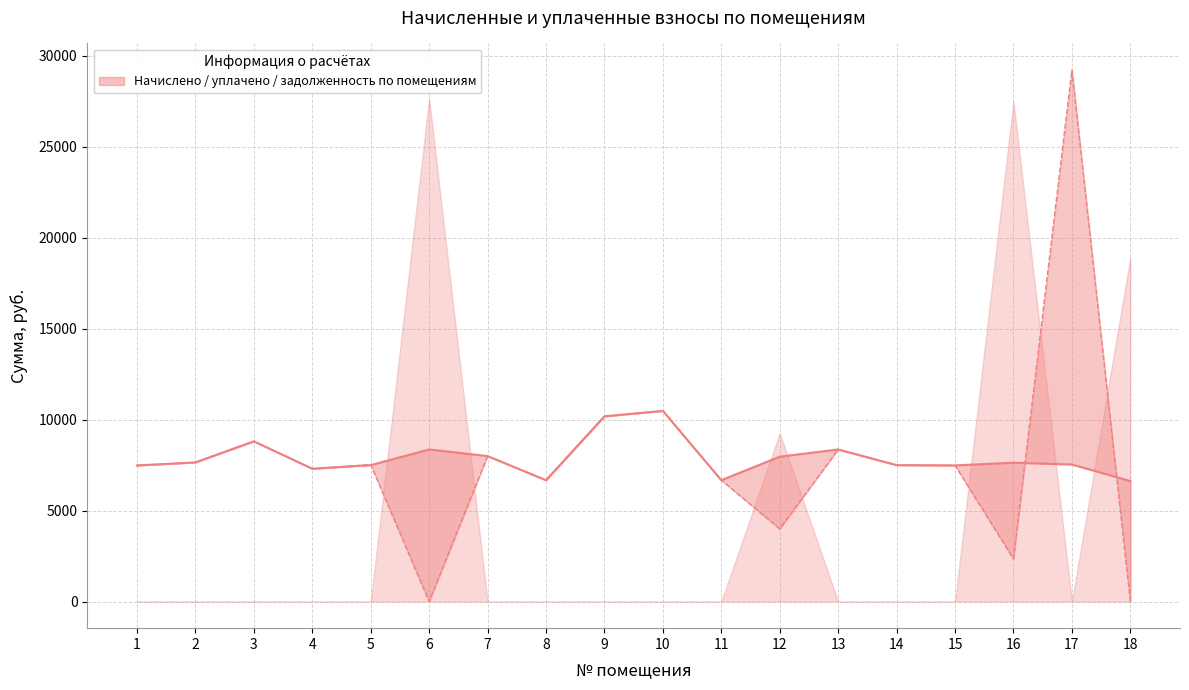

How many interior local peaks does the уплачено series have?

6